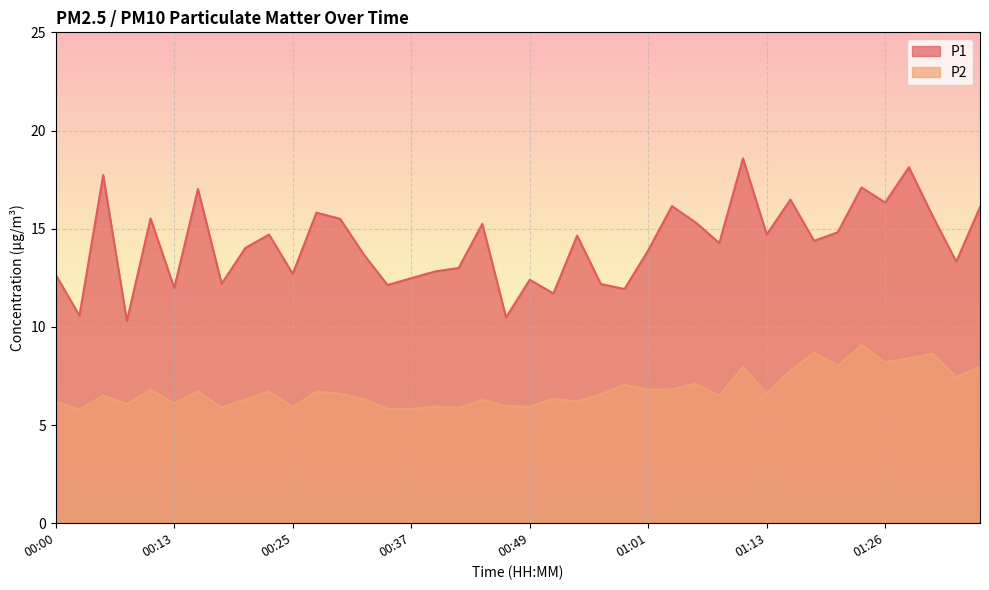

Which series has the widest spread of values?

P1